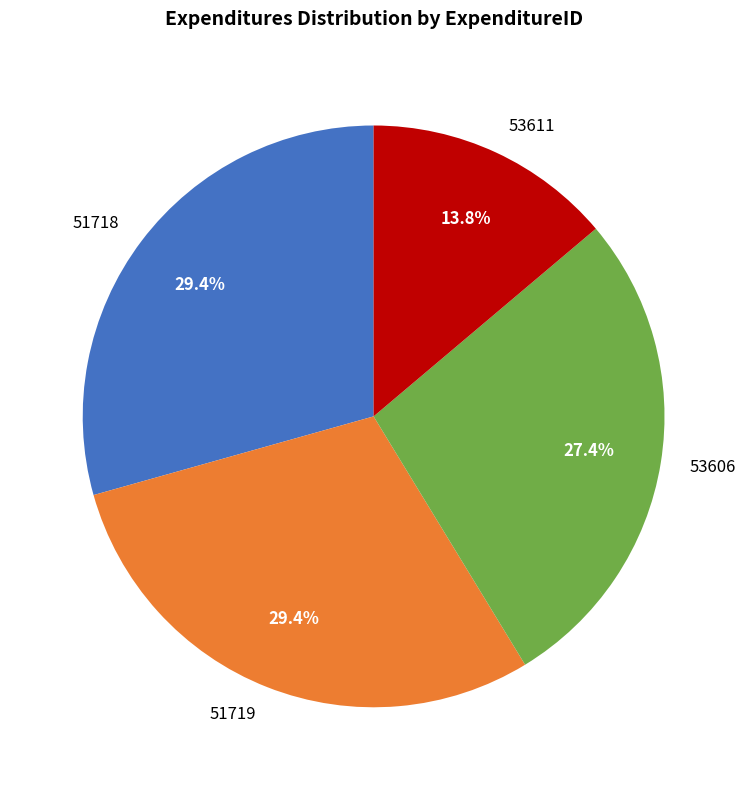

How many segments does this pie chart have?

4